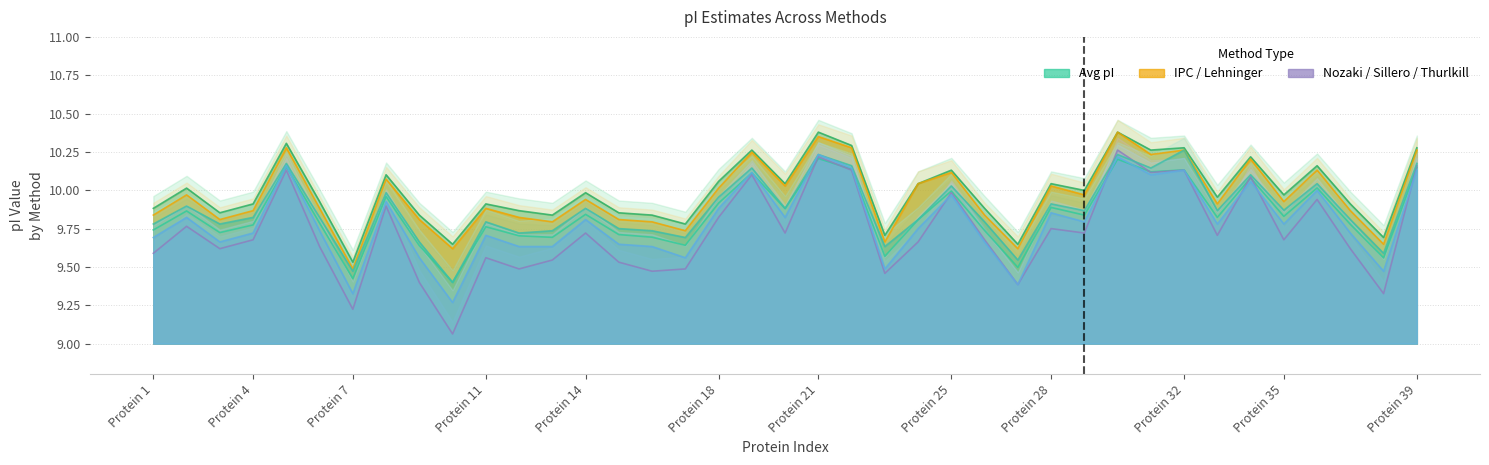

At which category does the chart reach its peak across all series?

Protein 21